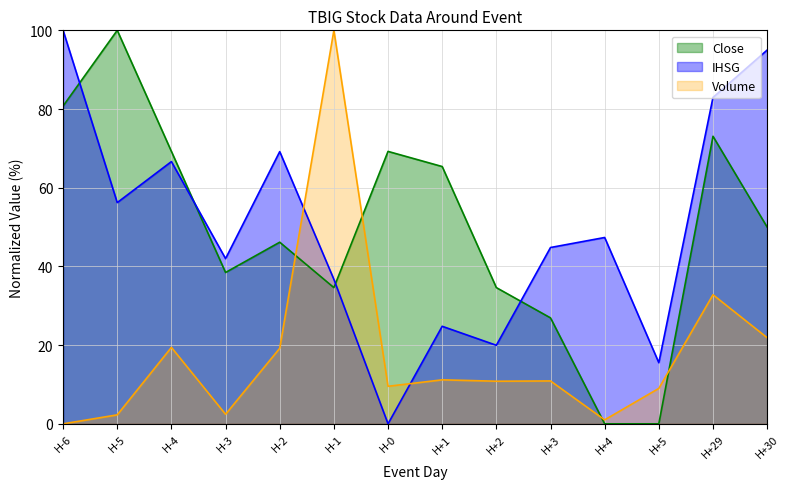

How many series are shown in this chart?

3